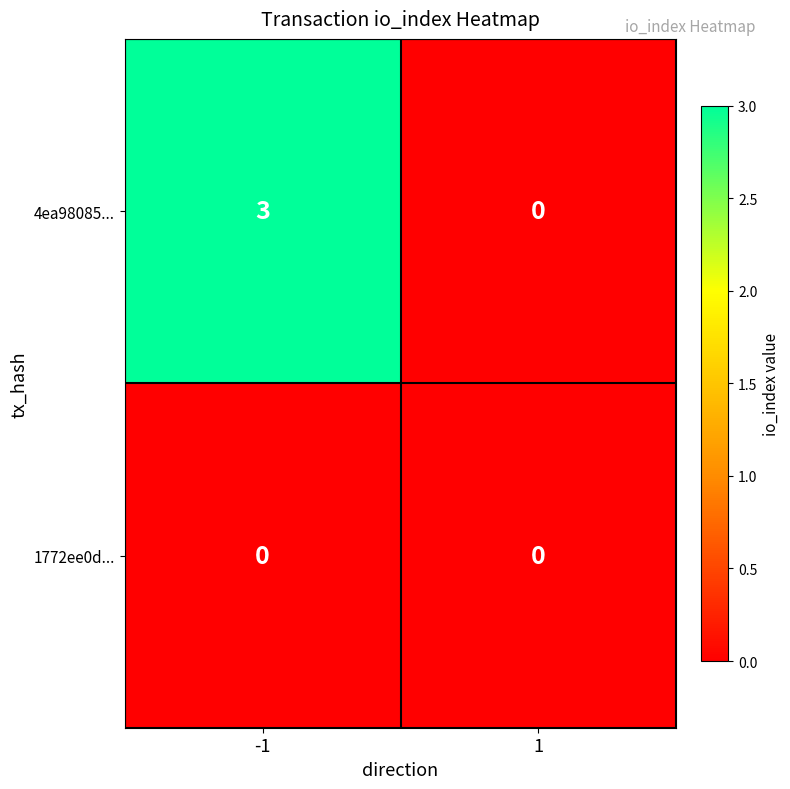

Rank the series by their average value, from lowest to highest.

1772ee0d..., 4ea98085...